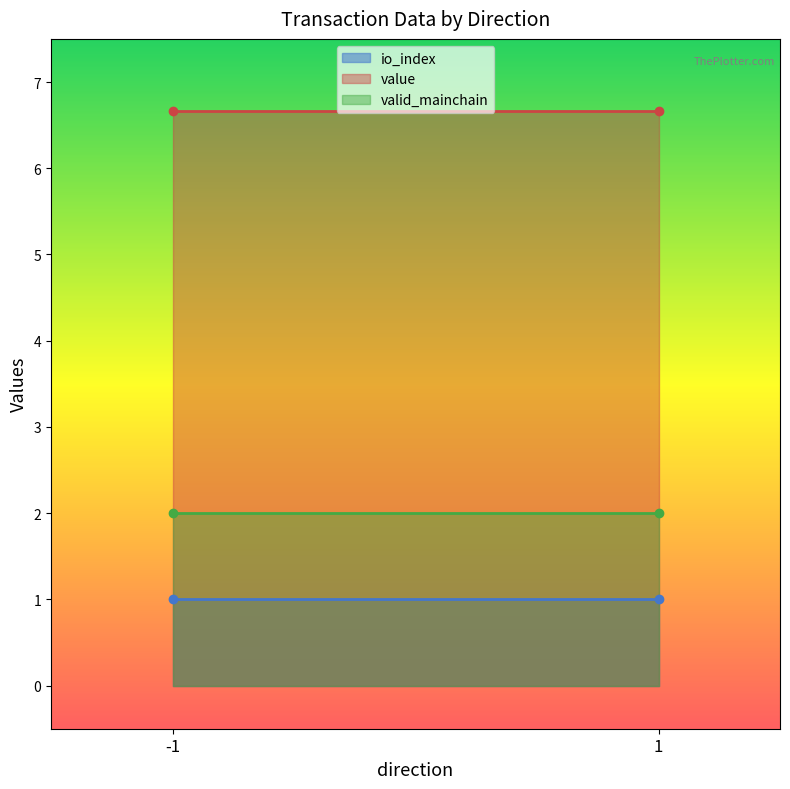

Which series has the widest spread of values?

value